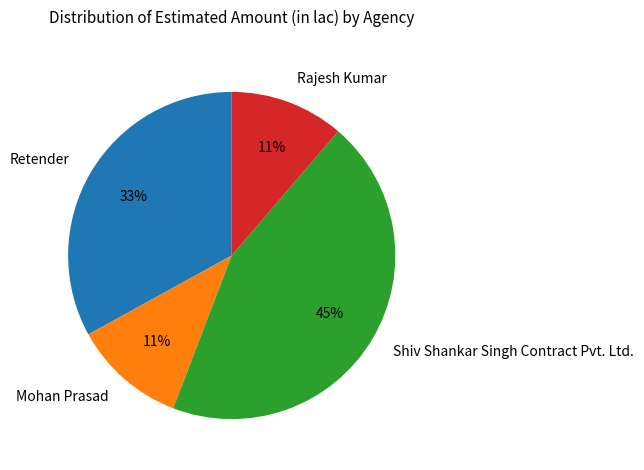

To the nearest percent, what is the difference between the Retender and Mohan Prasad slice percentages?

22%